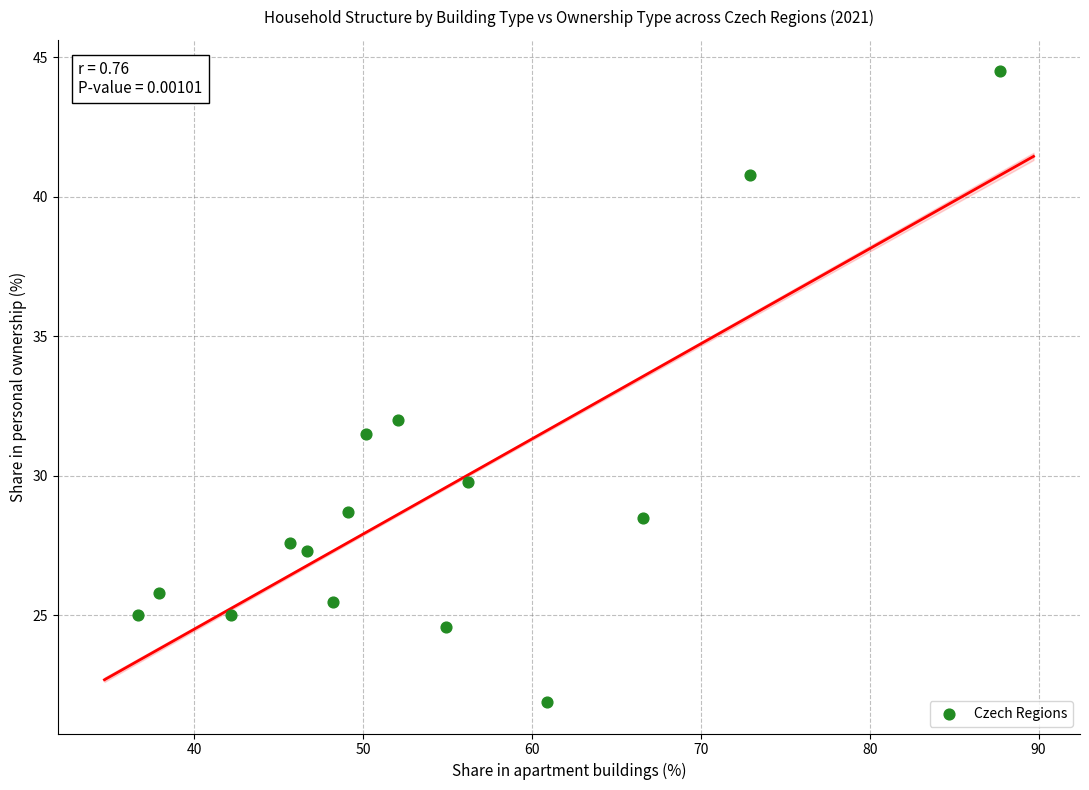

What is the range of X values (max minus min)?

51.0